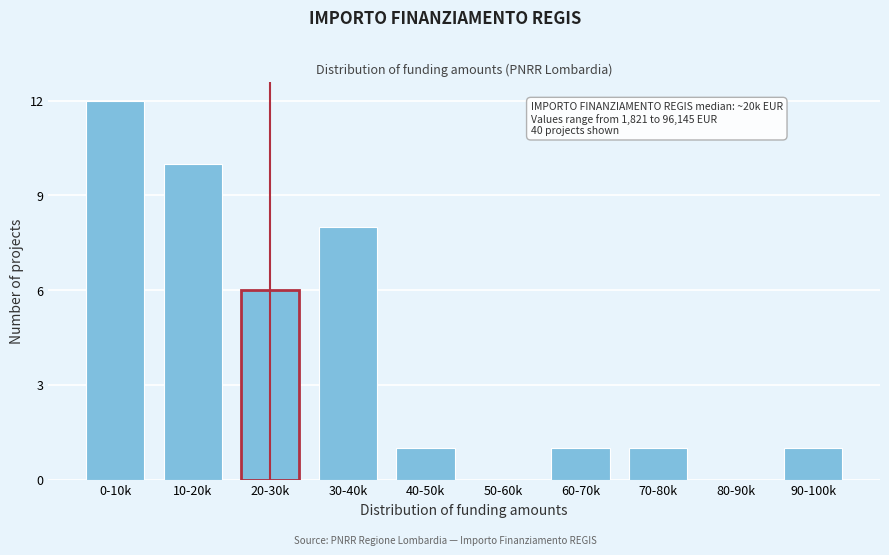

Reading left to right, transcribe all the data shown in this chart.

0-10k=12	10-20k=10	20-30k=6	30-40k=8	40-50k=1	50-60k=0	60-70k=1	70-80k=1	80-90k=0	90-100k=1